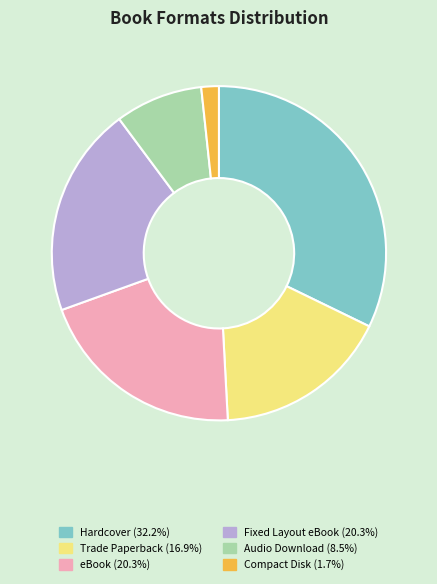

Which slice is the largest?

Hardcover